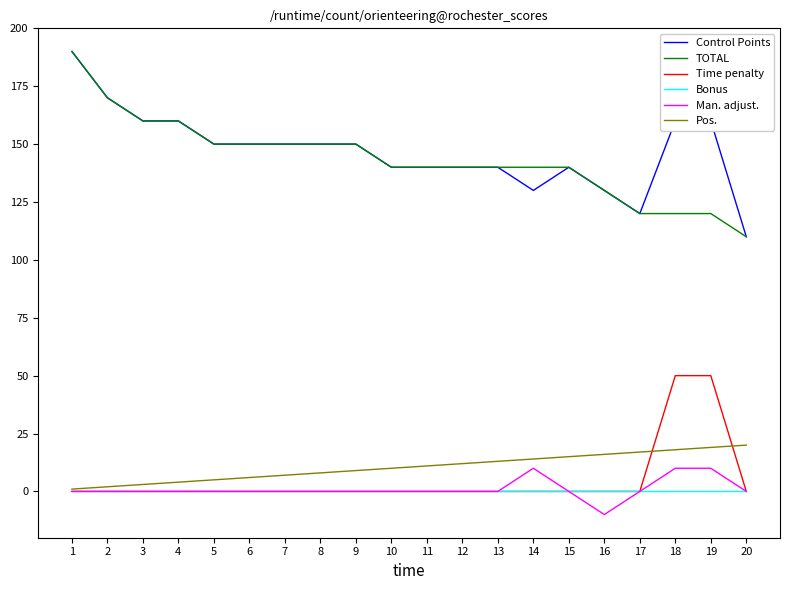

Which series changed the most between 6 and 14?

Control Points